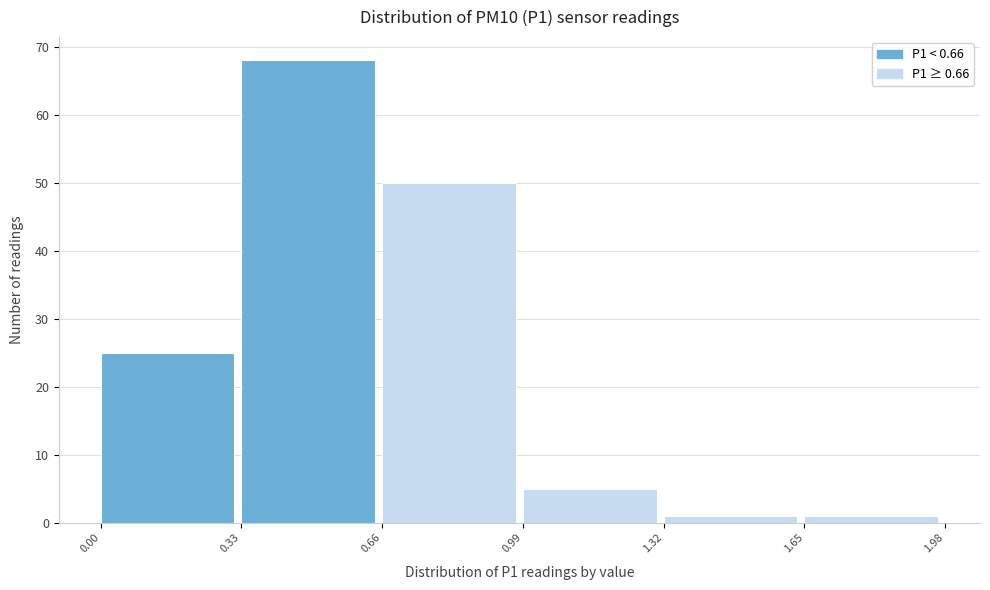

Reading left to right, list every bar in this chart as the range it spans on the x-axis followed by its height. The values are not printed on the chart, so give them approximately, as read against the axis.

0.00 to 0.33: 25
0.33 to 0.66: 68
0.66 to 0.99: 50
0.99 to 1.32: 5
1.32 to 1.65: 1
1.65 to 1.98: 1